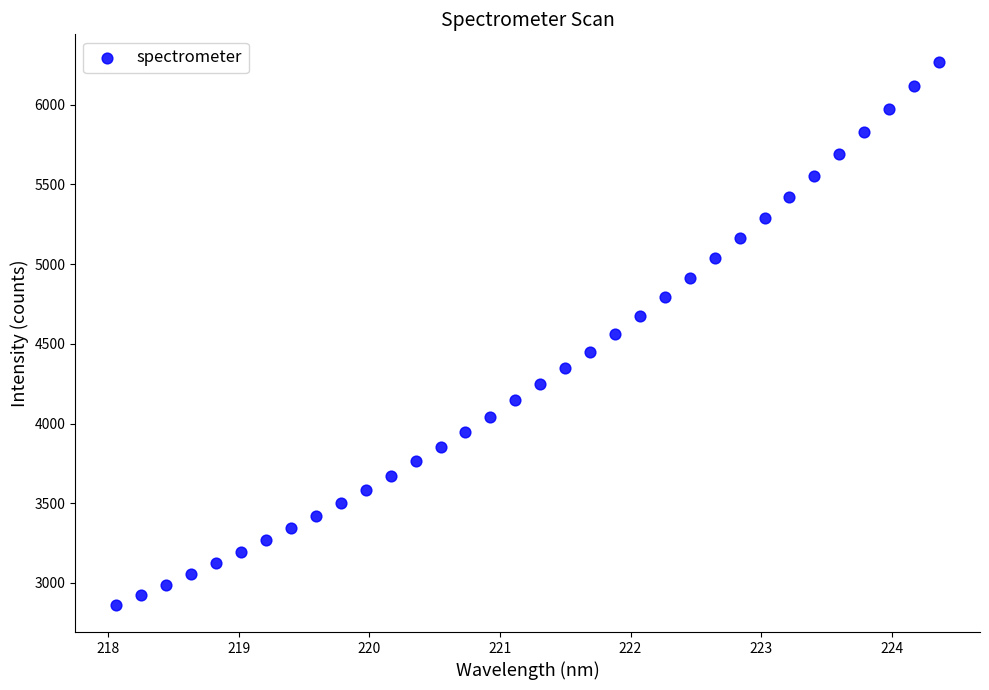

What is the range of Y values (max minus min)?

3408.2